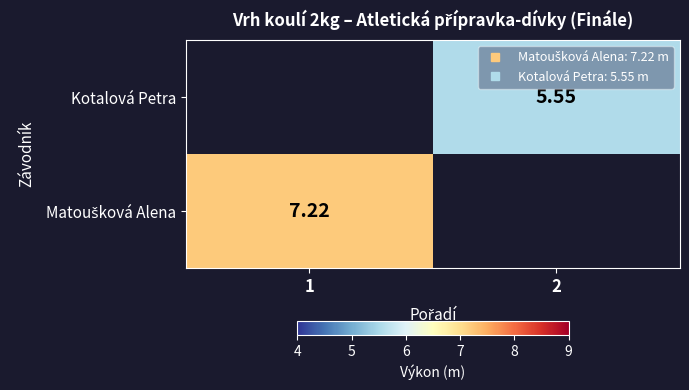

Which category has the lowest value in the Matoušková Alena series?

1